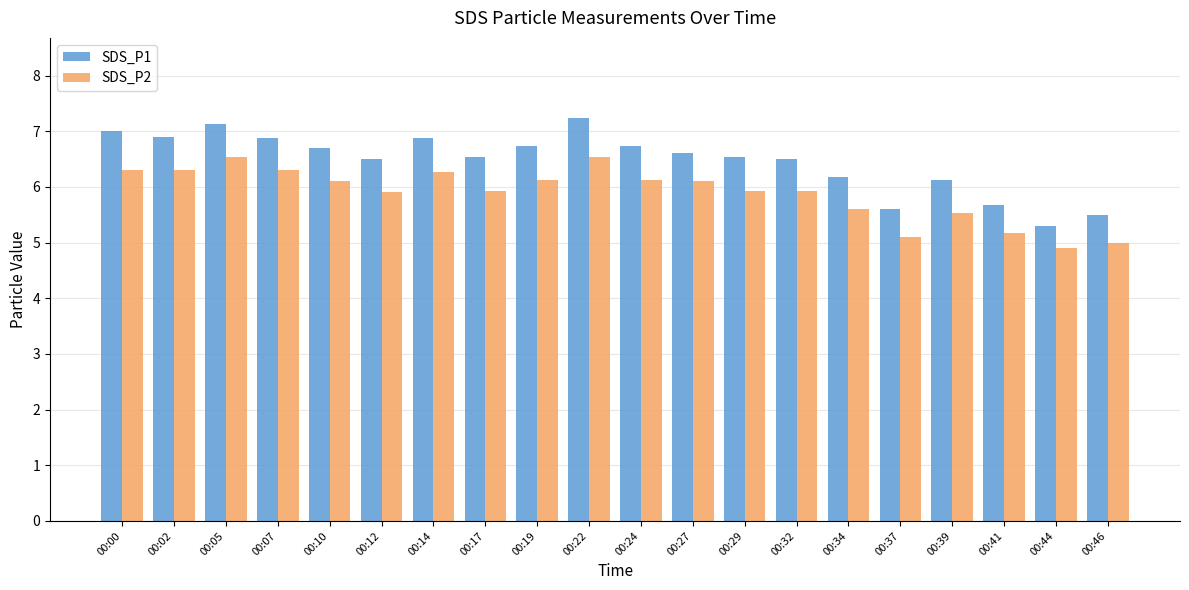

What is the sum of all SDS_P1 values?

129.2